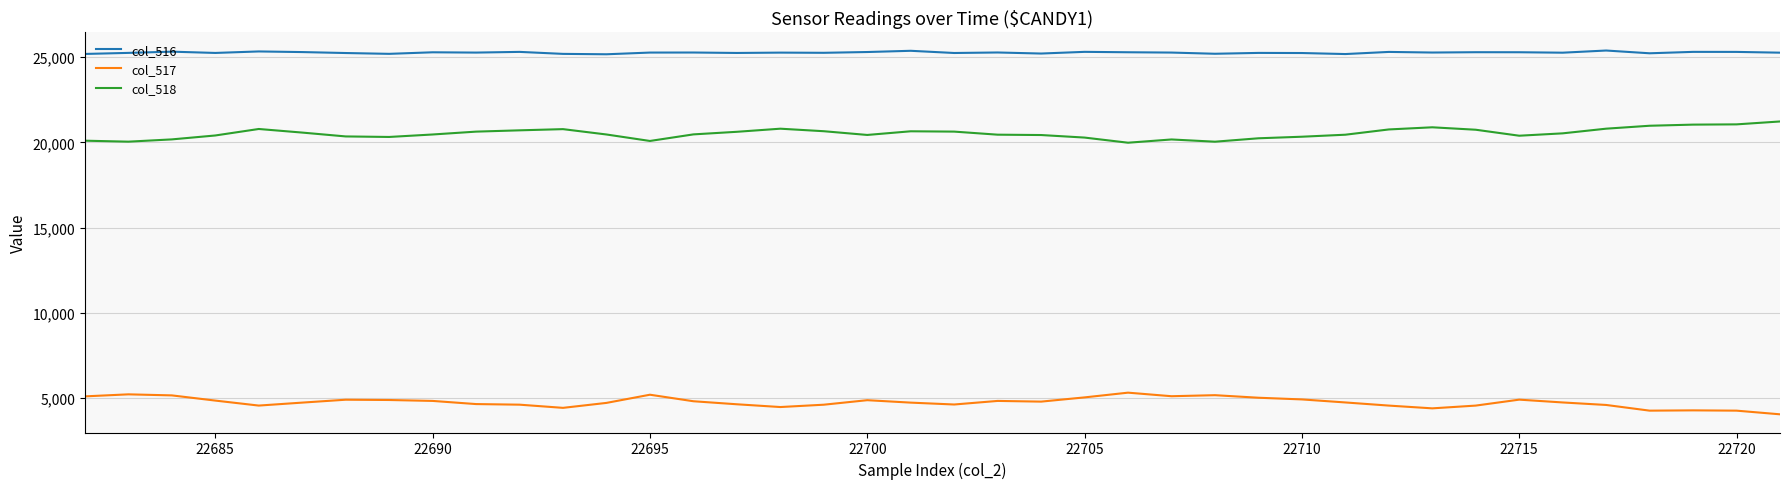

True or false: col_517 and col_516 cross at least once.

False